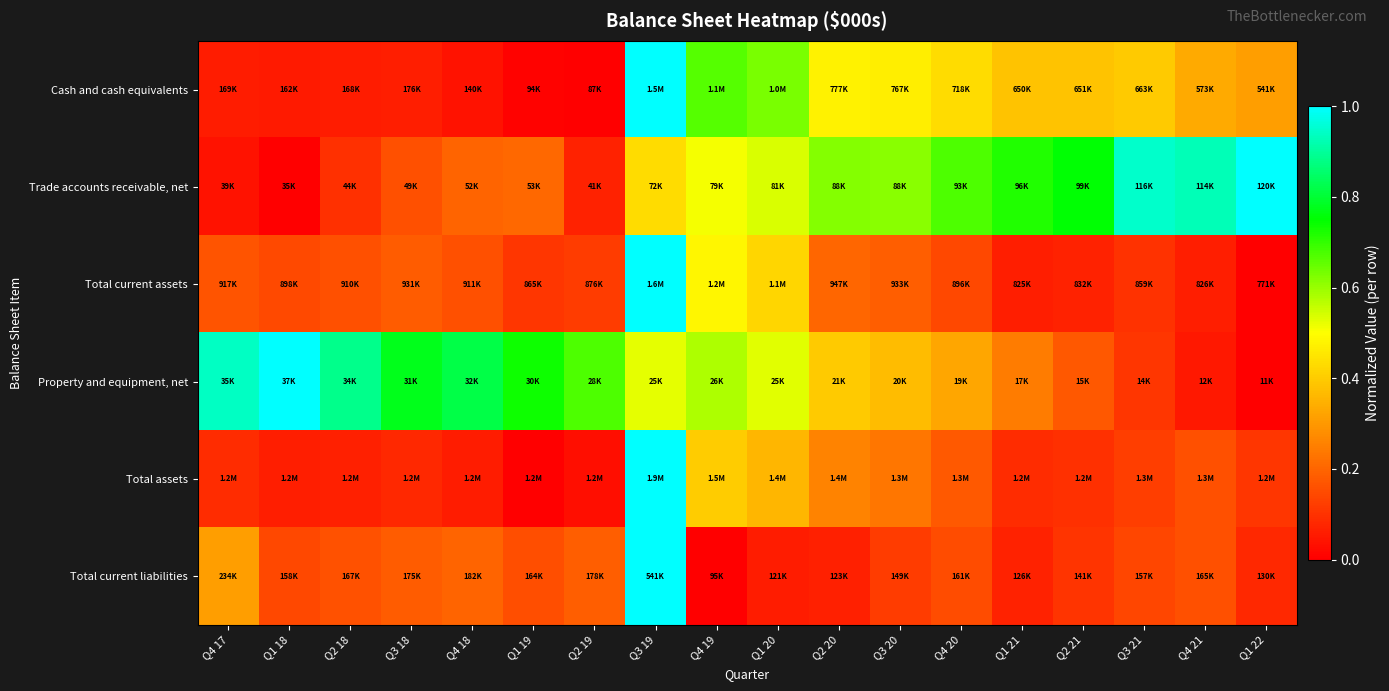

Reading right to left, what are all the values shown in this chart?

Cash and cash equivalents: Q1 22=0.3	Q4 21=0.3	Q3 21=0.4	Q2 21=0.4	Q1 21=0.4	Q4 20=0.4	Q3 20=0.5	Q2 20=0.5	Q1 20=0.6	Q4 19=0.7	Q3 19=1.0	Q2 19=0.0	Q1 19=0.0	Q4 18=0.0	Q3 18=0.1	Q2 18=0.1	Q1 18=0.1	Q4 17=0.1
Trade accounts receivable, net: Q1 22=1.0	Q4 21=0.9	Q3 21=0.9	Q2 21=0.8	Q1 21=0.7	Q4 20=0.7	Q3 20=0.6	Q2 20=0.6	Q1 20=0.5	Q4 19=0.5	Q3 19=0.4	Q2 19=0.1	Q1 19=0.2	Q4 18=0.2	Q3 18=0.2	Q2 18=0.1	Q1 18=0.0	Q4 17=0.0
Total current assets: Q1 22=0.0	Q4 21=0.1	Q3 21=0.1	Q2 21=0.1	Q1 21=0.1	Q4 20=0.1	Q3 20=0.2	Q2 20=0.2	Q1 20=0.4	Q4 19=0.5	Q3 19=1.0	Q2 19=0.1	Q1 19=0.1	Q4 18=0.2	Q3 18=0.2	Q2 18=0.2	Q1 18=0.1	Q4 17=0.2
Property and equipment, net: Q1 22=0.0	Q4 21=0.1	Q3 21=0.1	Q2 21=0.2	Q1 21=0.2	Q4 20=0.3	Q3 20=0.4	Q2 20=0.4	Q1 20=0.5	Q4 19=0.6	Q3 19=0.5	Q2 19=0.7	Q1 19=0.7	Q4 18=0.8	Q3 18=0.8	Q2 18=0.9	Q1 18=1.0	Q4 17=0.9
Total assets: Q1 22=0.1	Q4 21=0.2	Q3 21=0.1	Q2 21=0.1	Q1 21=0.1	Q4 20=0.2	Q3 20=0.2	Q2 20=0.3	Q1 20=0.4	Q4 19=0.4	Q3 19=1.0	Q2 19=0.0	Q1 19=0.0	Q4 18=0.1	Q3 18=0.1	Q2 18=0.1	Q1 18=0.1	Q4 17=0.1
Total current liabilities: Q1 22=0.1	Q4 21=0.2	Q3 21=0.1	Q2 21=0.1	Q1 21=0.1	Q4 20=0.1	Q3 20=0.1	Q2 20=0.1	Q1 20=0.1	Q4 19=0.0	Q3 19=1.0	Q2 19=0.2	Q1 19=0.2	Q4 18=0.2	Q3 18=0.2	Q2 18=0.2	Q1 18=0.1	Q4 17=0.3